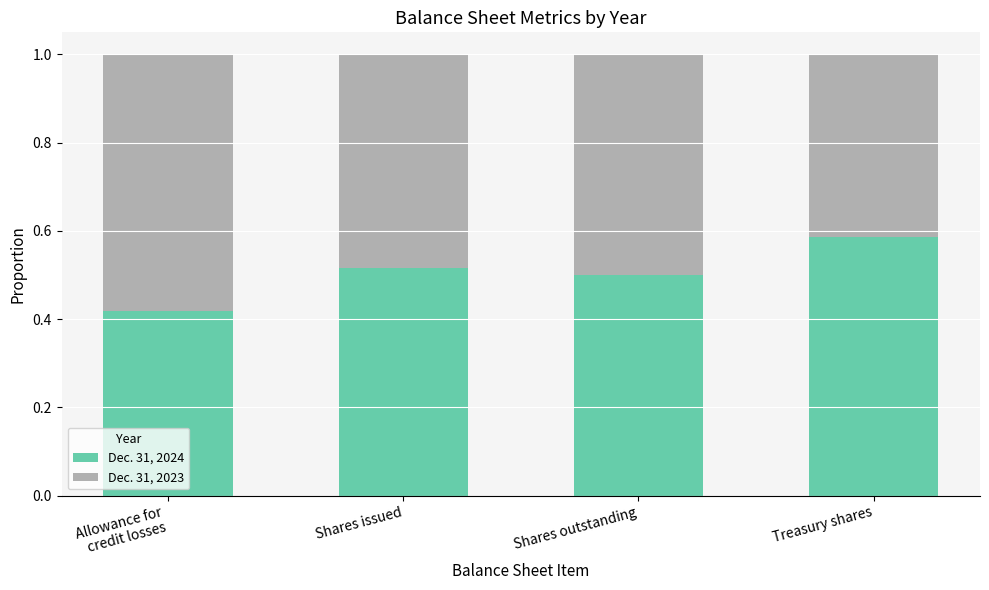

What is the difference between the second highest and minimum values in the Dec. 31, 2024 series?

0.1